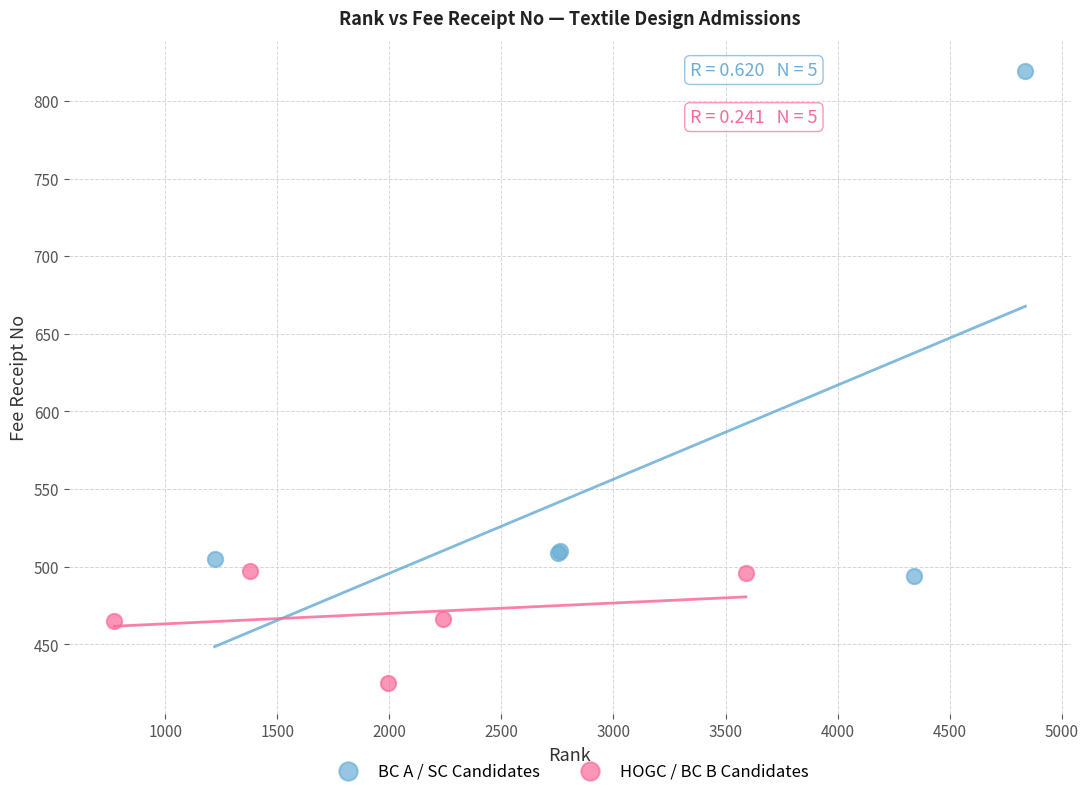

Which series reaches the maximum Y coordinate?

BC A / SC Candidates